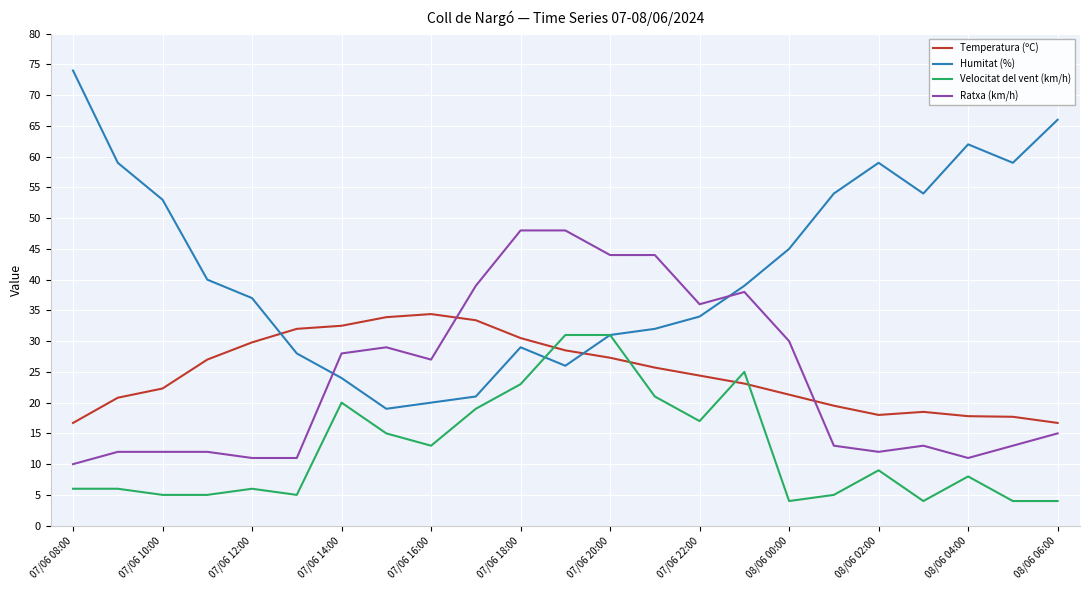

What is the smallest value displayed?

4.0